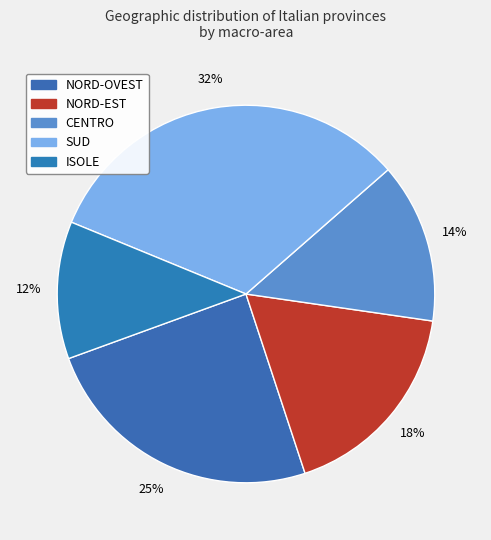

Does any single category account for the majority?

No